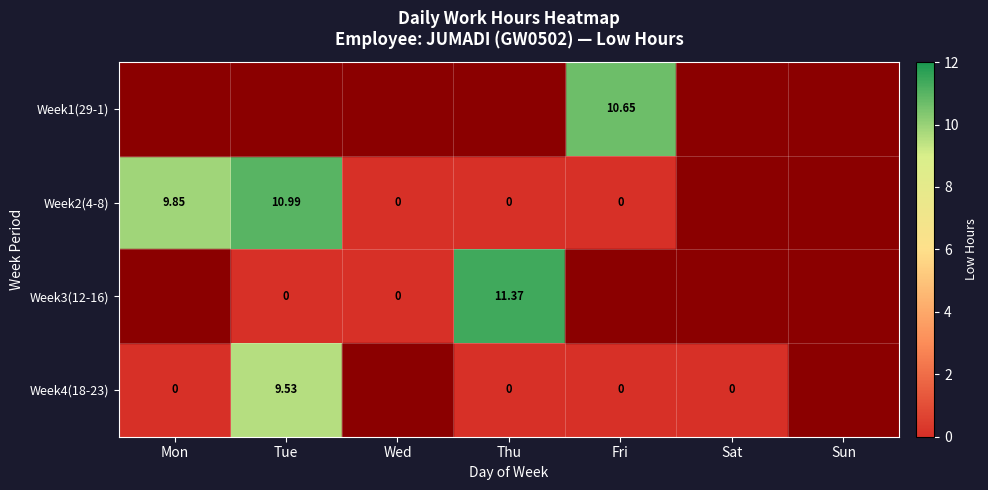

Where does the Week3(12-16) series first go above 11?

Thu